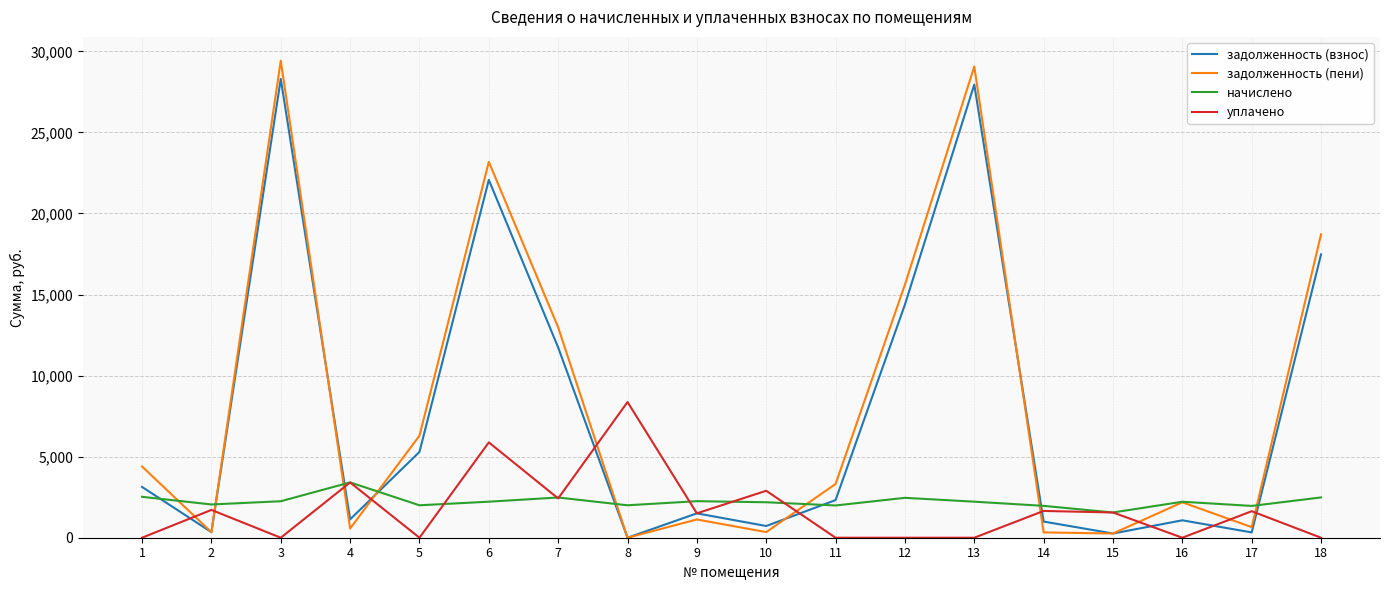

Which series changed the most between 9 and 12?

задолженность (пени)